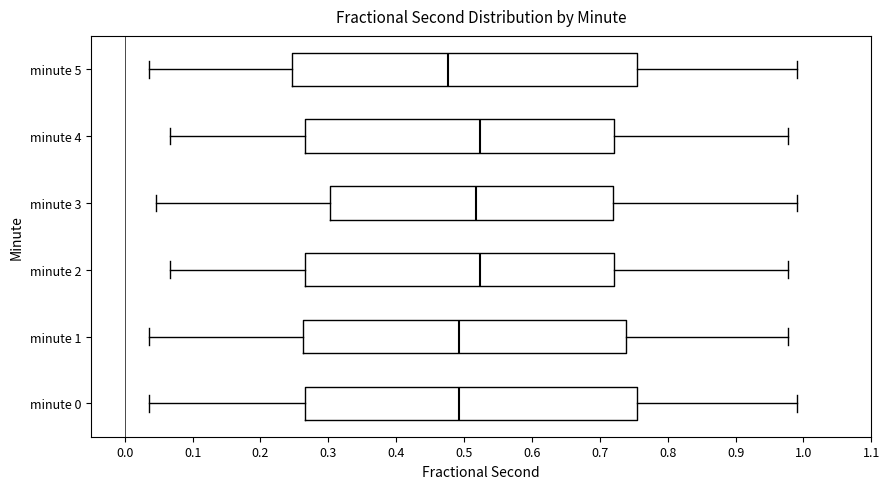

Which box is the widest, from its left edge to its right edge?

minute 5